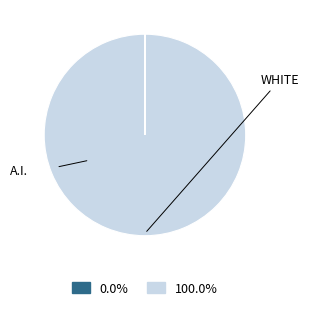

Does any single category account for the majority?

Yes